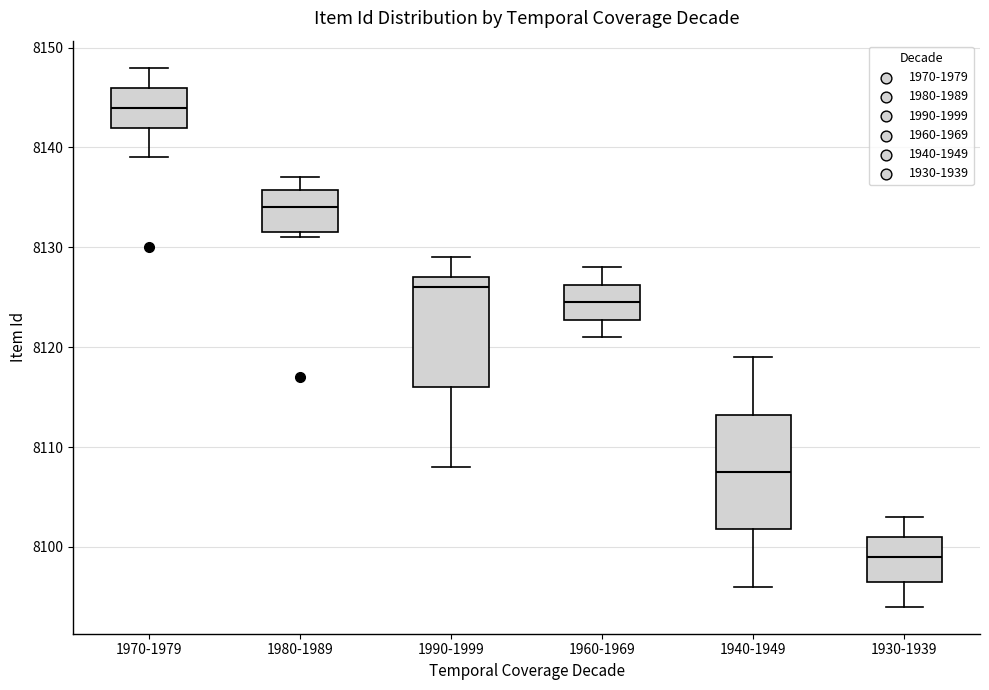

Reading left to right, transcribe this box plot: for each box, give where its median line is, the range the box spans, and where its two whiskers end, as read against the y-axis. The values are not printed on the chart, so give them approximately, as read against the axis.

1970-1979: median 8144, box 8142 to 8146, whiskers 8139 to 8148
1980-1989: median 8134, box 8132 to 8136, whiskers 8131 to 8137
1990-1999: median 8126, box 8116 to 8127, whiskers 8108 to 8129
1960-1969: median 8125, box 8123 to 8126, whiskers 8121 to 8128
1940-1949: median 8108, box 8102 to 8113, whiskers 8096 to 8119
1930-1939: median 8099, box 8097 to 8101, whiskers 8094 to 8103